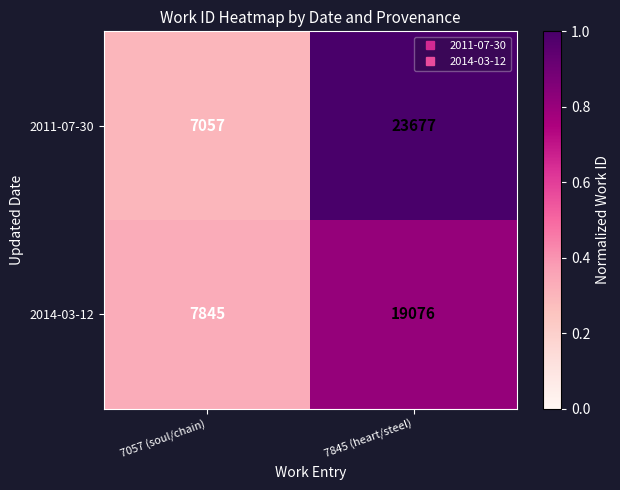

Which series has the widest spread of values?

2011-07-30